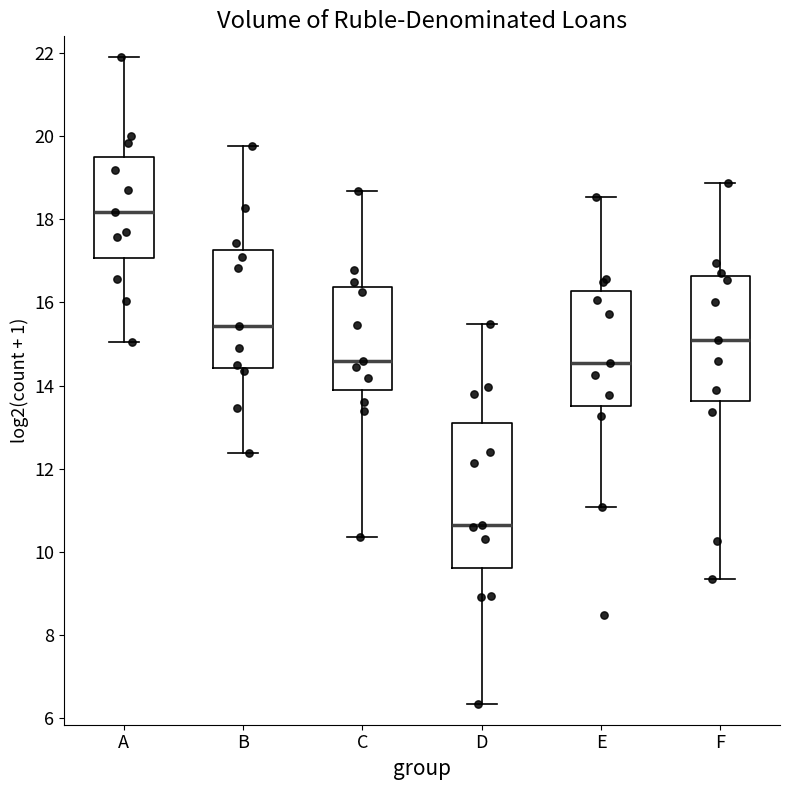

Where does the median line of the box for D sit on the y-axis? The values are not printed on the chart, so give them approximately, as read against the axis.

10.6